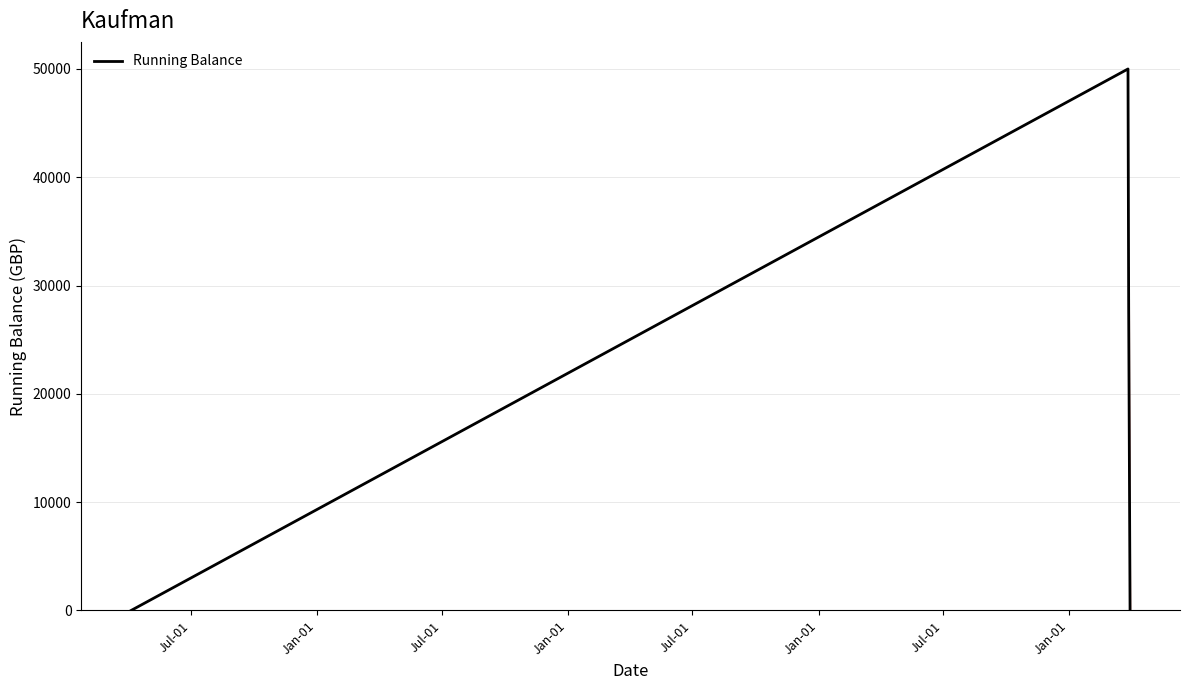

True or false: there are more than 0 points higher than both neighbors.

True